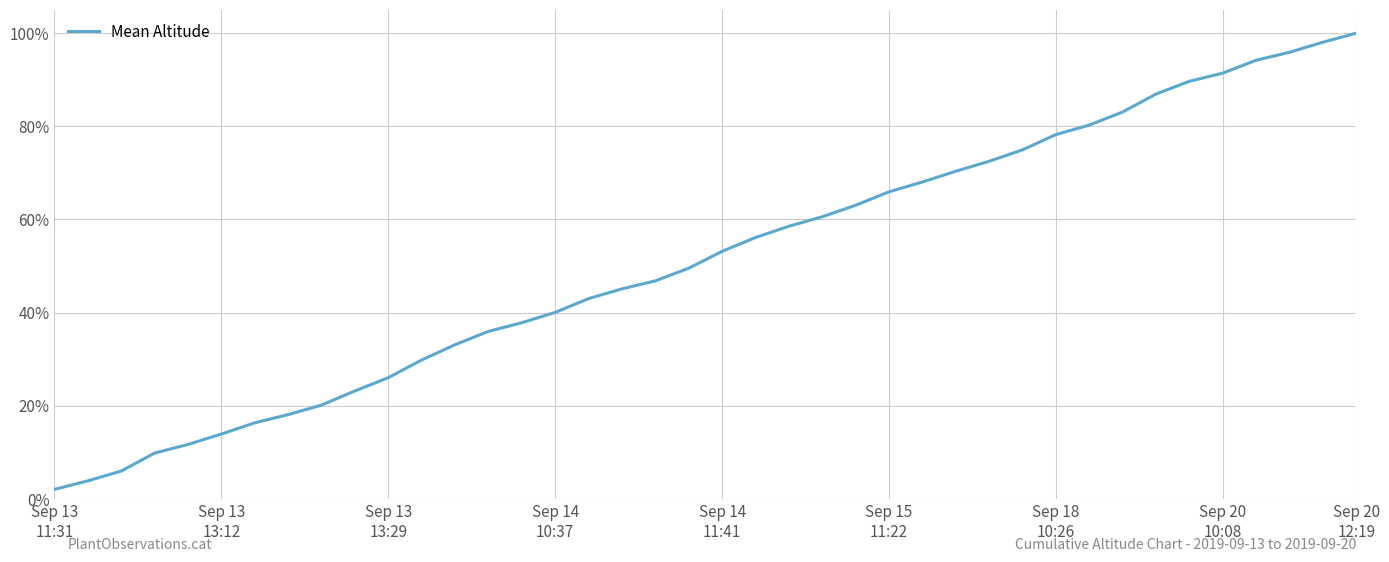

Is this an area chart (filled region under the line)?

No